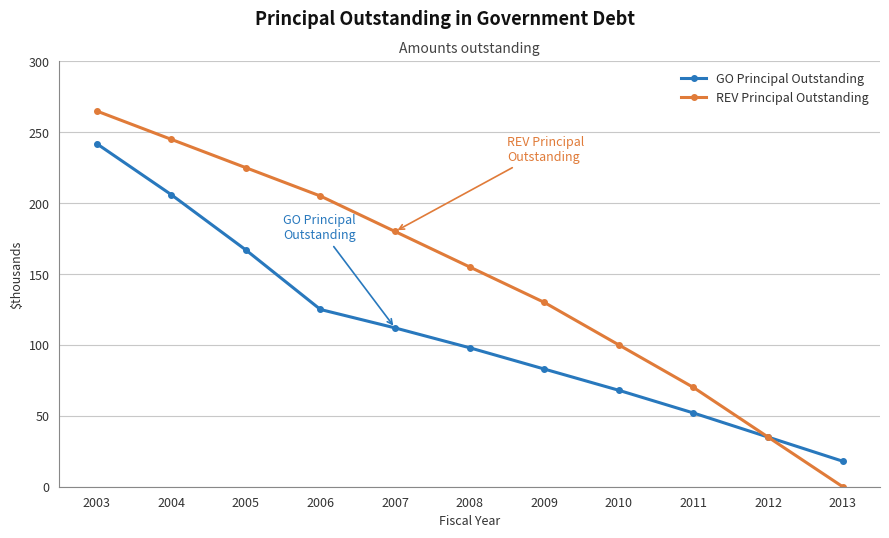

Reading left to right, transcribe all the data shown in this chart.

GO Principal Outstanding: 242	206	167	125	112	98	83	68	52	35	18
REV Principal Outstanding: 265	245	225	205	180	155	130	100	70	35	0